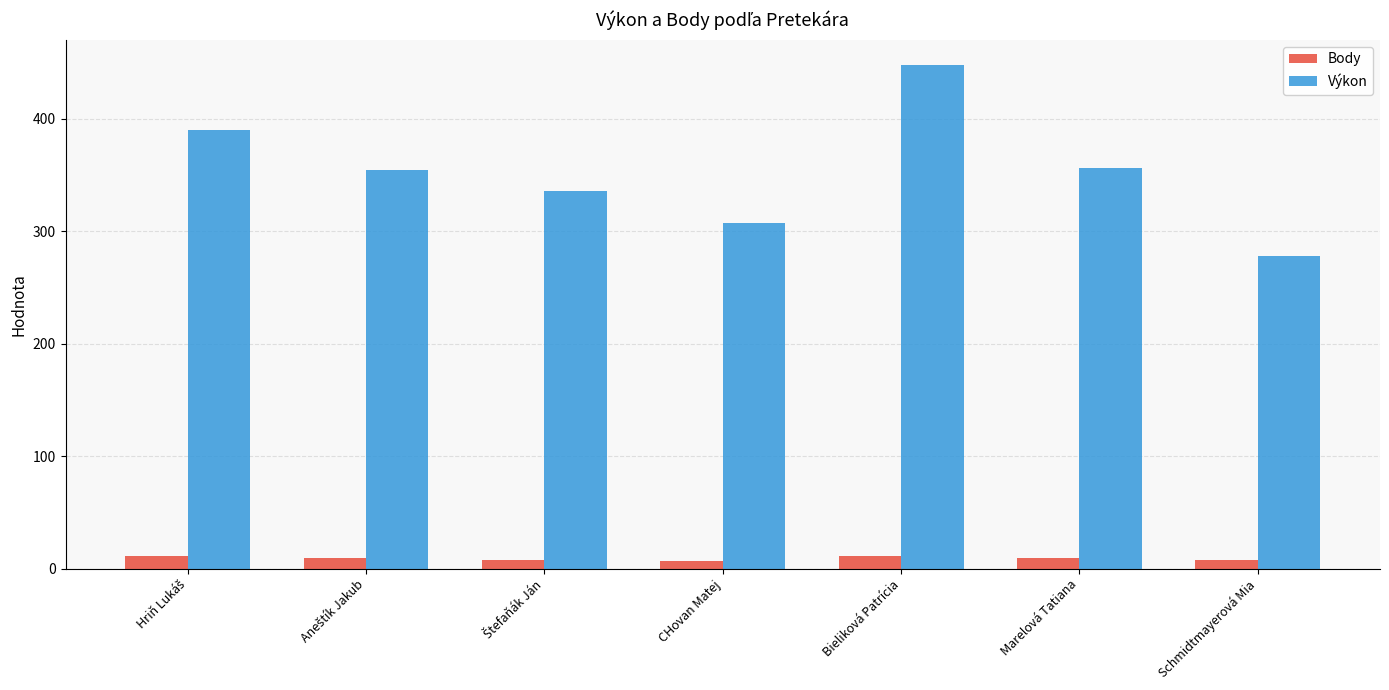

What is the value of the Body bar at the 5th from the left?

11